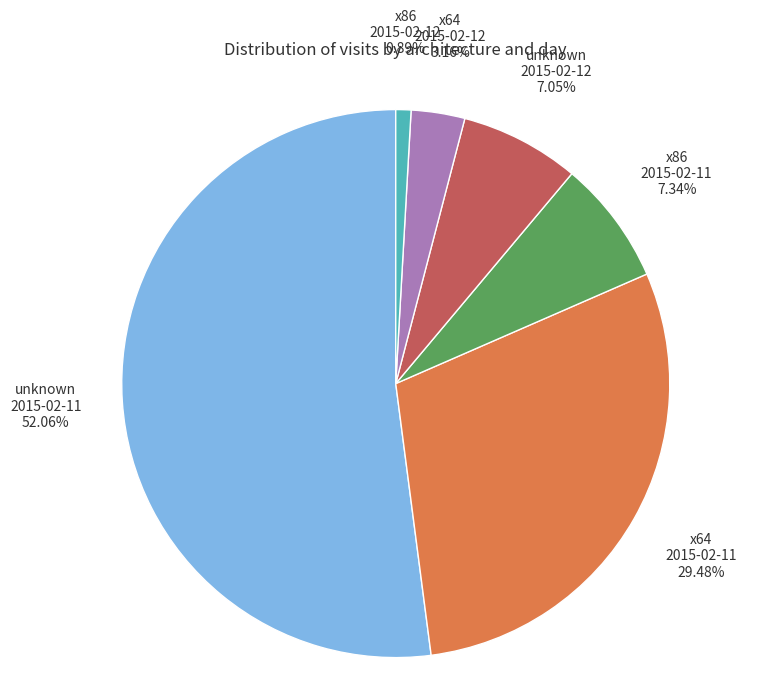

Is there any slice that represents more than half of the pie?

Yes